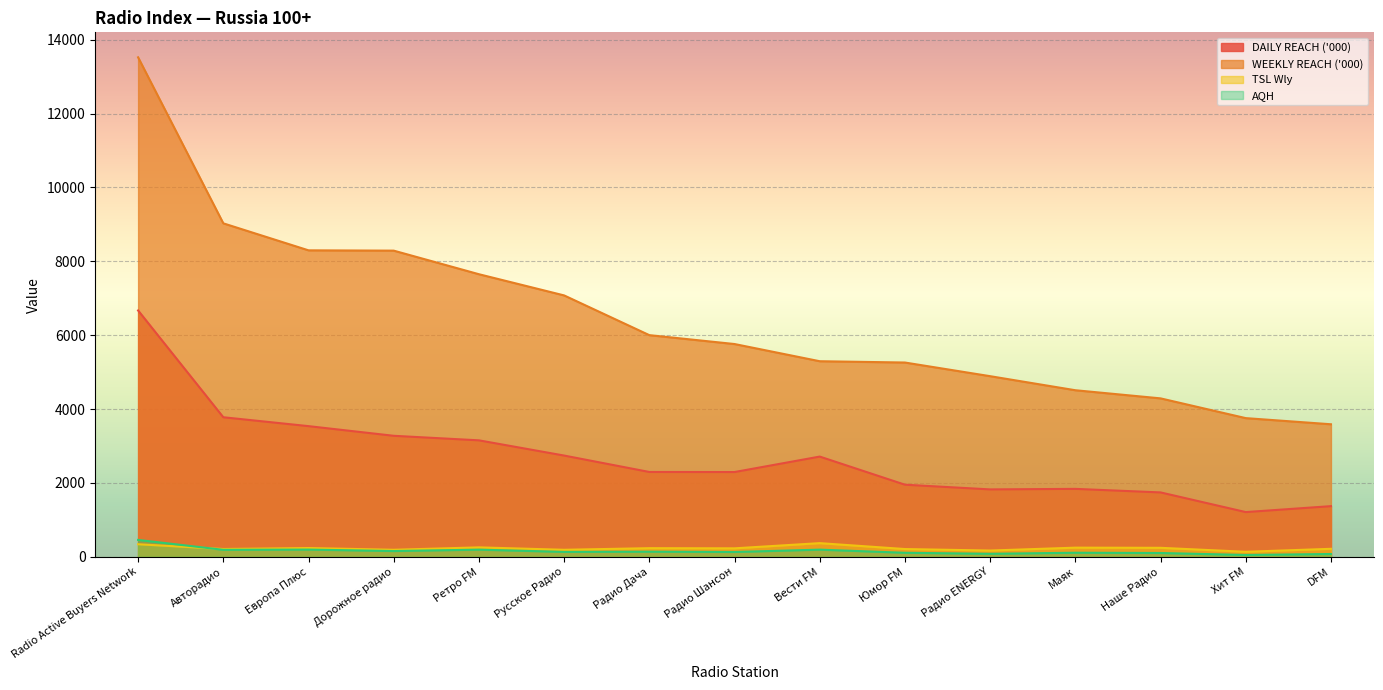

Which category has the lowest value in the WEEKLY REACH ('000) series?

DFM